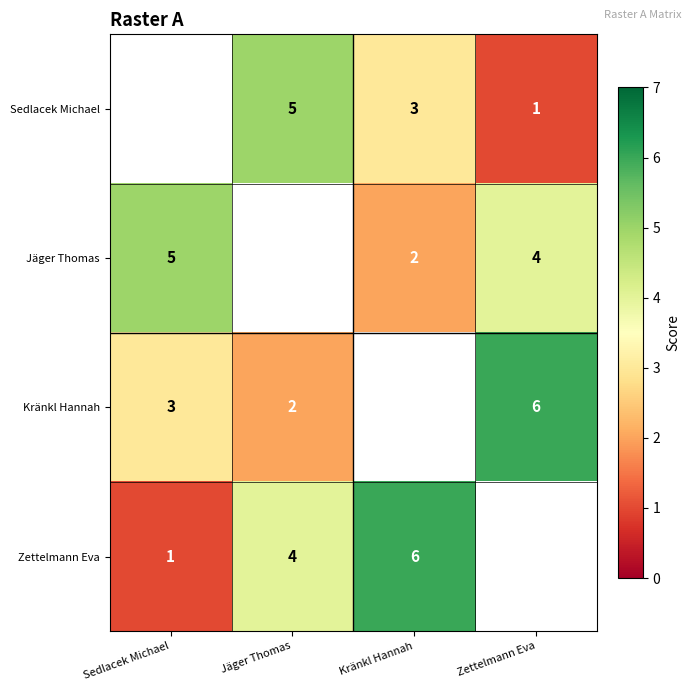

What is the sum of the Zettelmann Eva values at Sedlacek Michael and Kränkl Hannah?

7